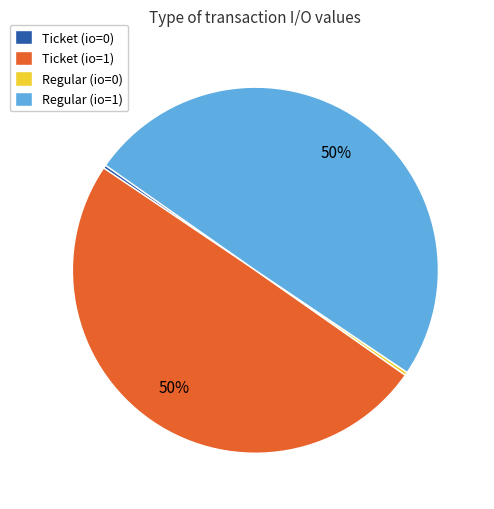

To the nearest percent, what portion does Ticket (io=1) represent?

50%